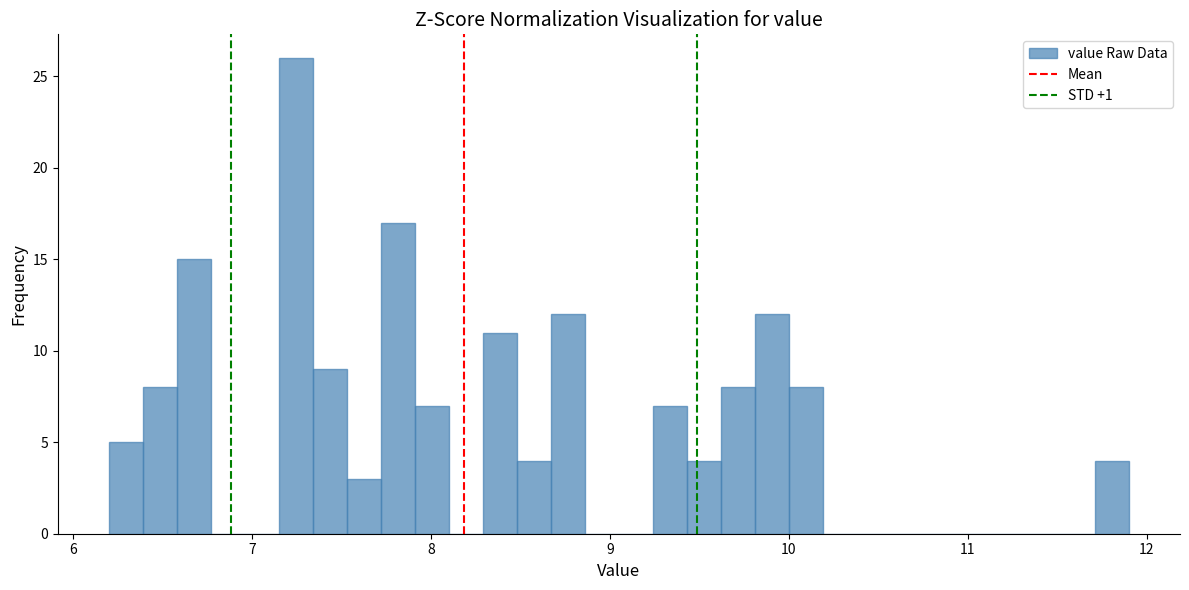

Around what value on the x-axis is the tallest bar? Give the approximate position of its centre, as read against the axis.

7.2